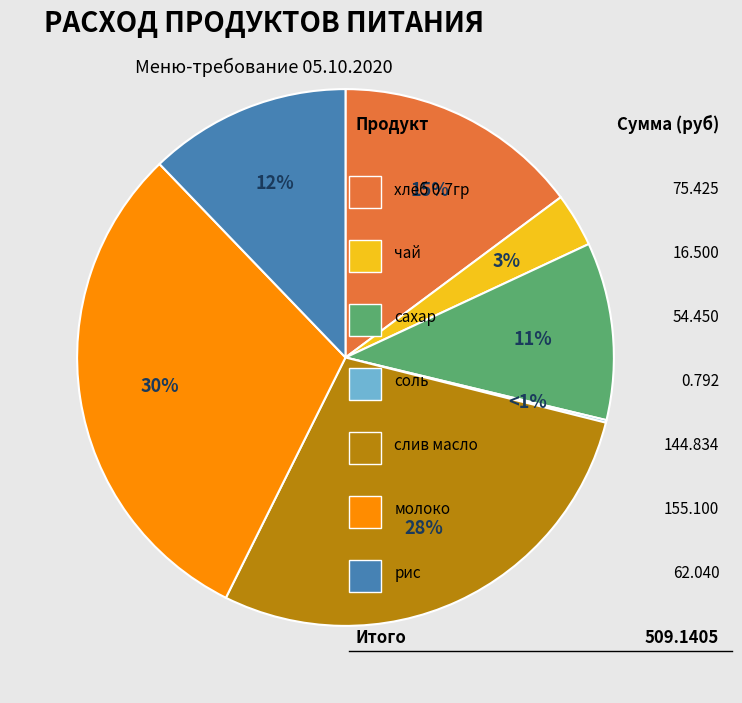

How many slices are in this pie chart?

7